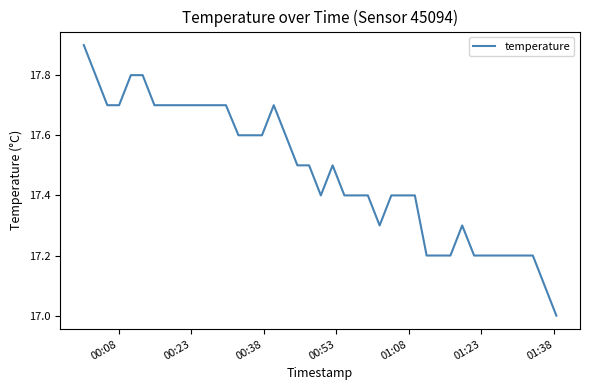

What is the minimum value shown in the chart?

17.0